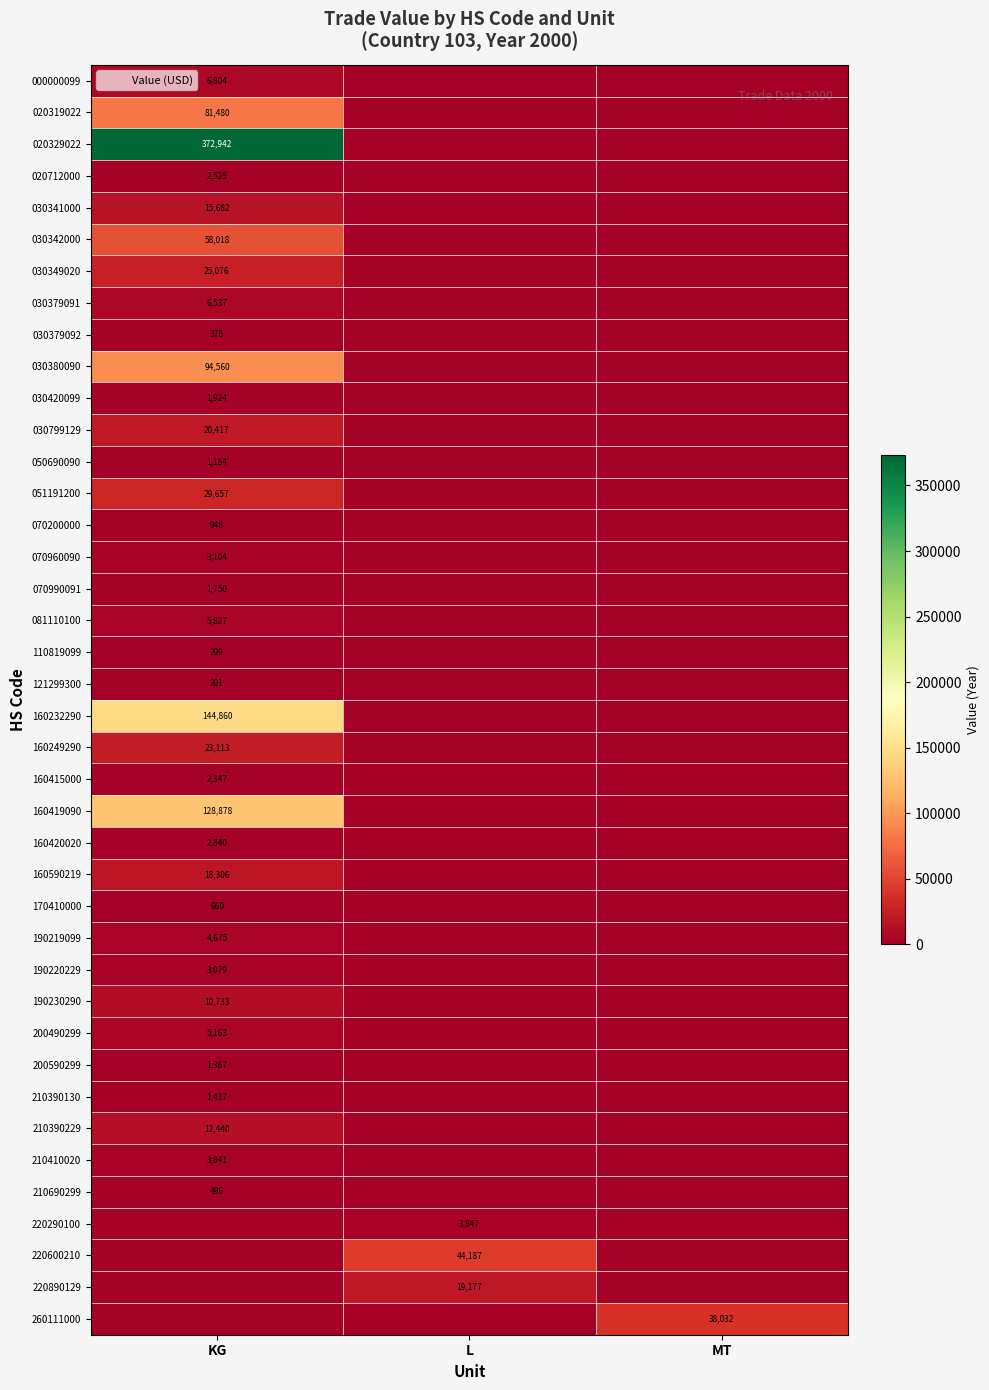

What is the total value across all series at MT?

38032